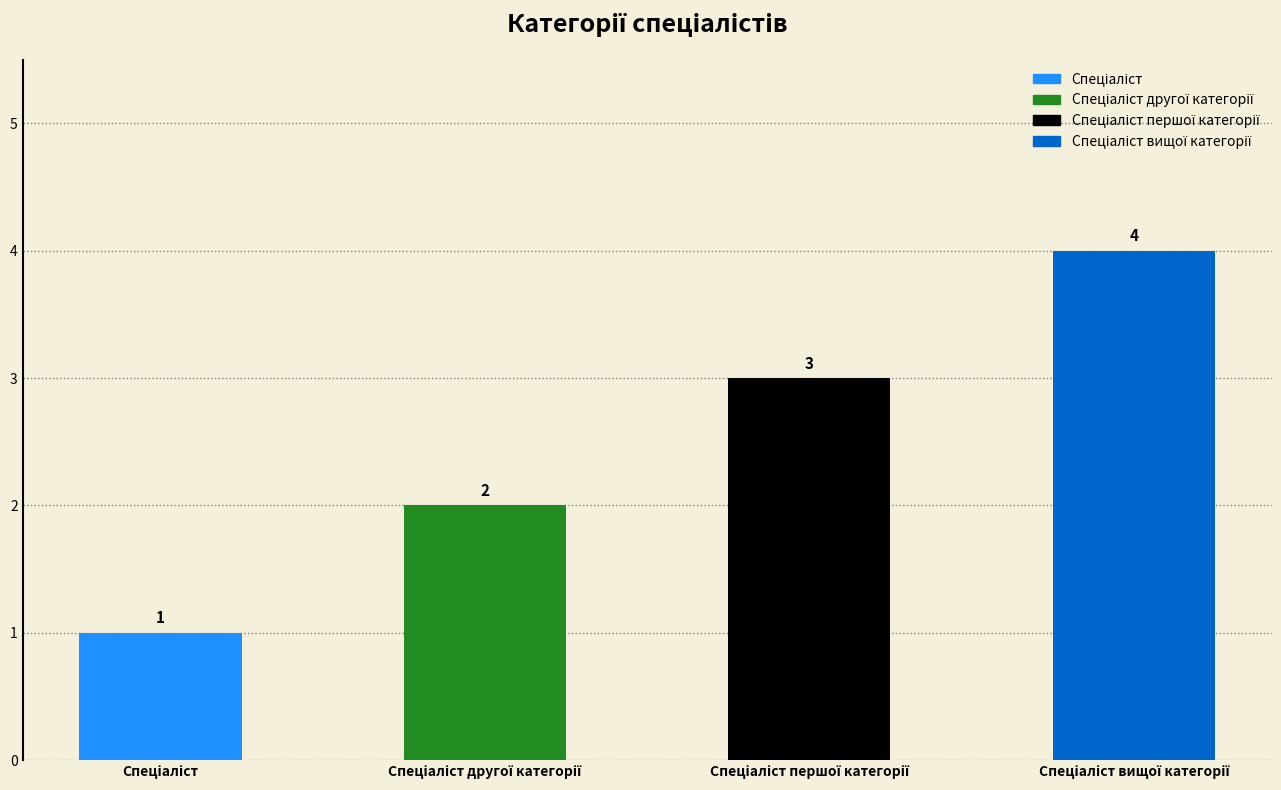

What is the value of the 2nd bar from the left?

2